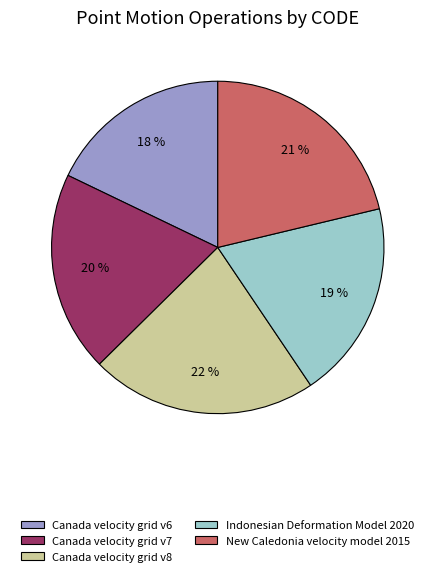

How many slices are in this pie chart?

5